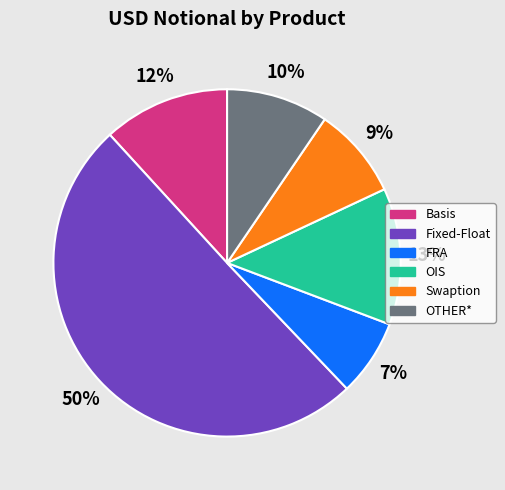

To the nearest percent, what is the combined percentage of OTHER* and FRA?

17%